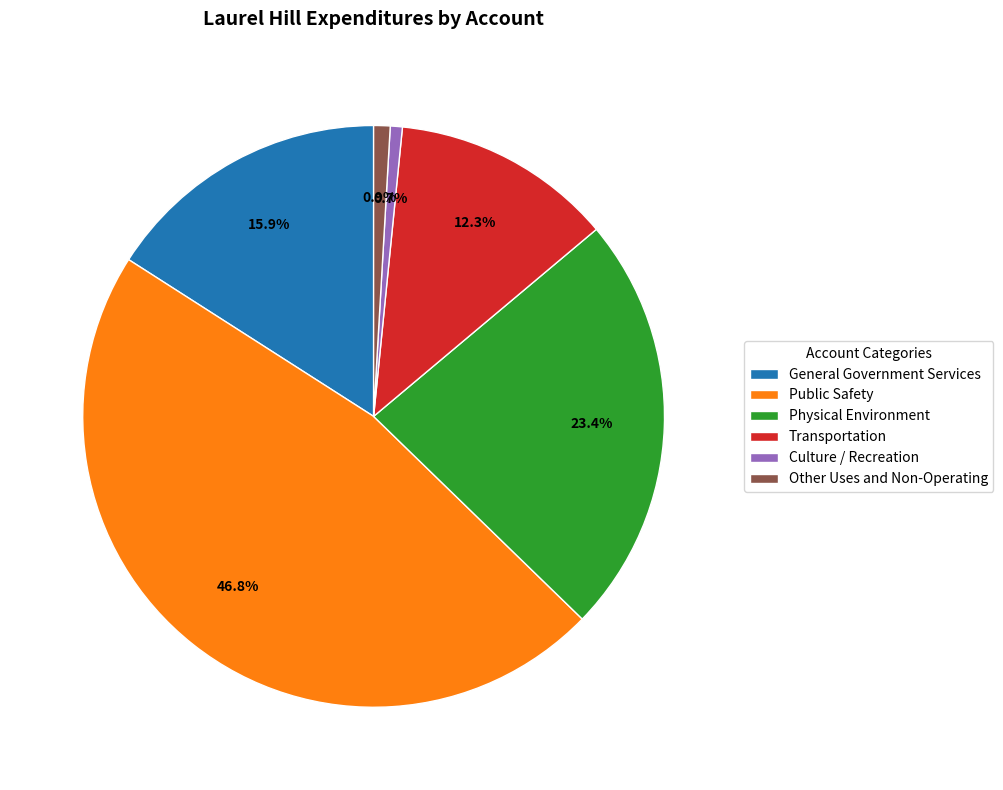

To the nearest percent, what is the average slice percentage?

17%